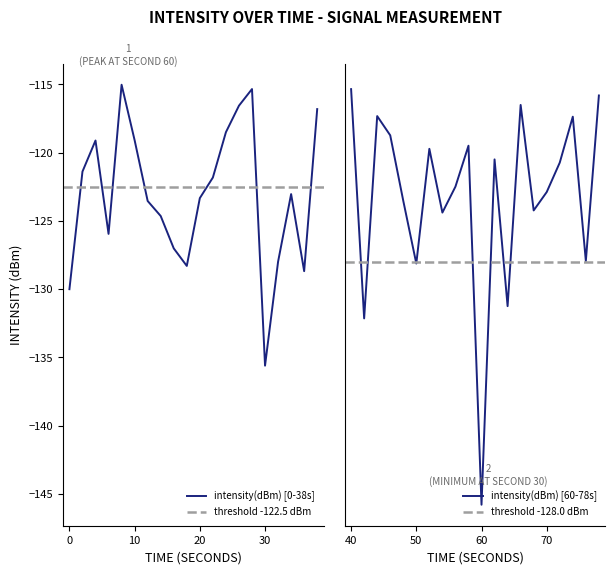

How many data points are less than -122?

21